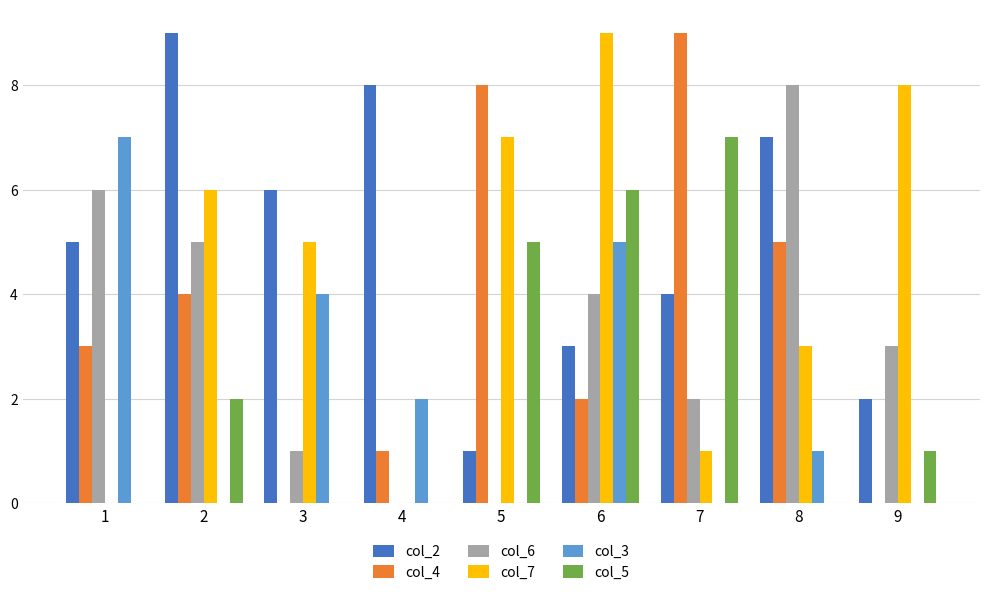

True or false: col_2 has a value of 2 at 5.

False